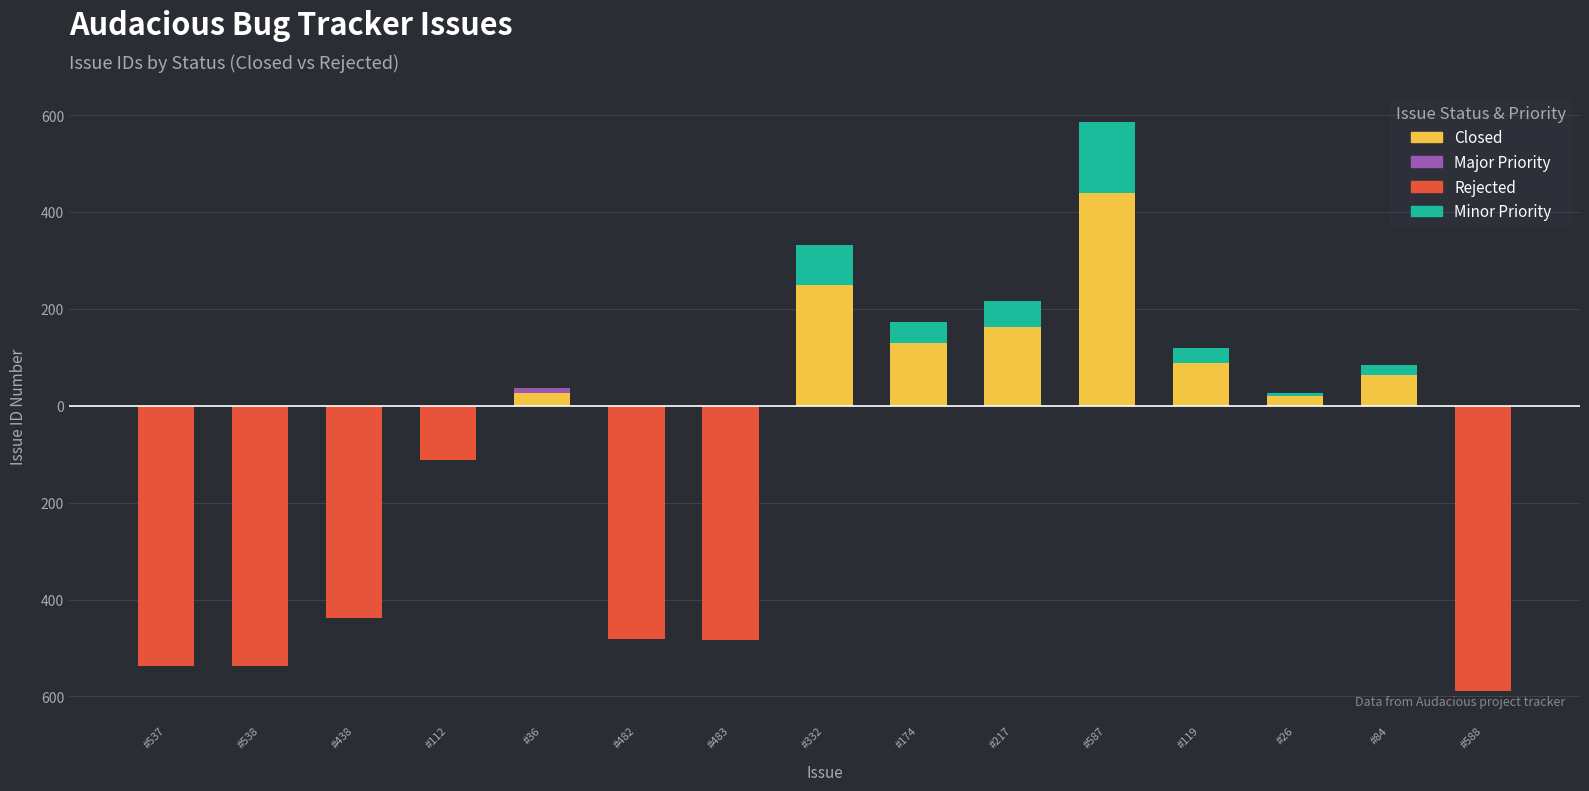

Is it true that Closed equals 190 at #119?

False